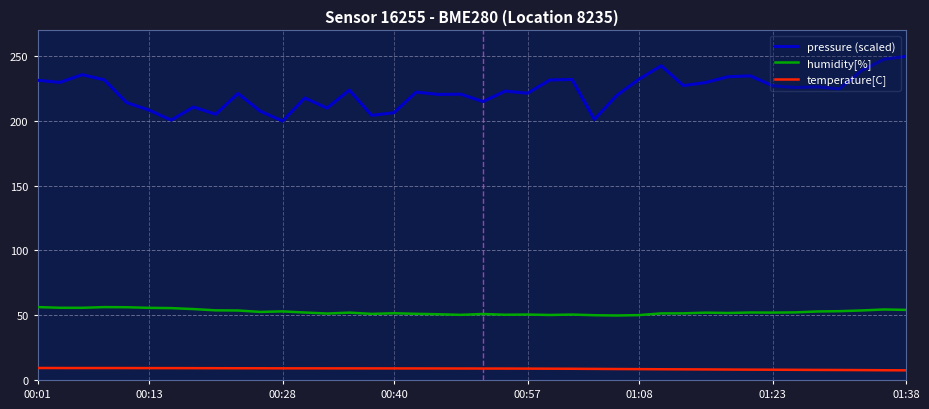

List the series in order of their peak value, lowest first.

temperature[C], humidity[%], pressure (scaled)